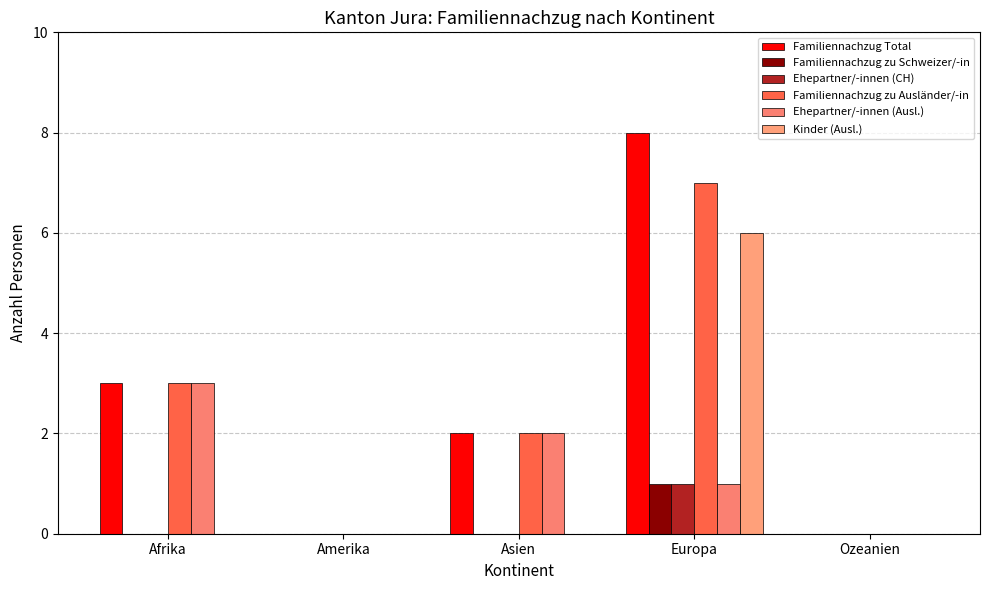

How many series are shown in this chart?

6